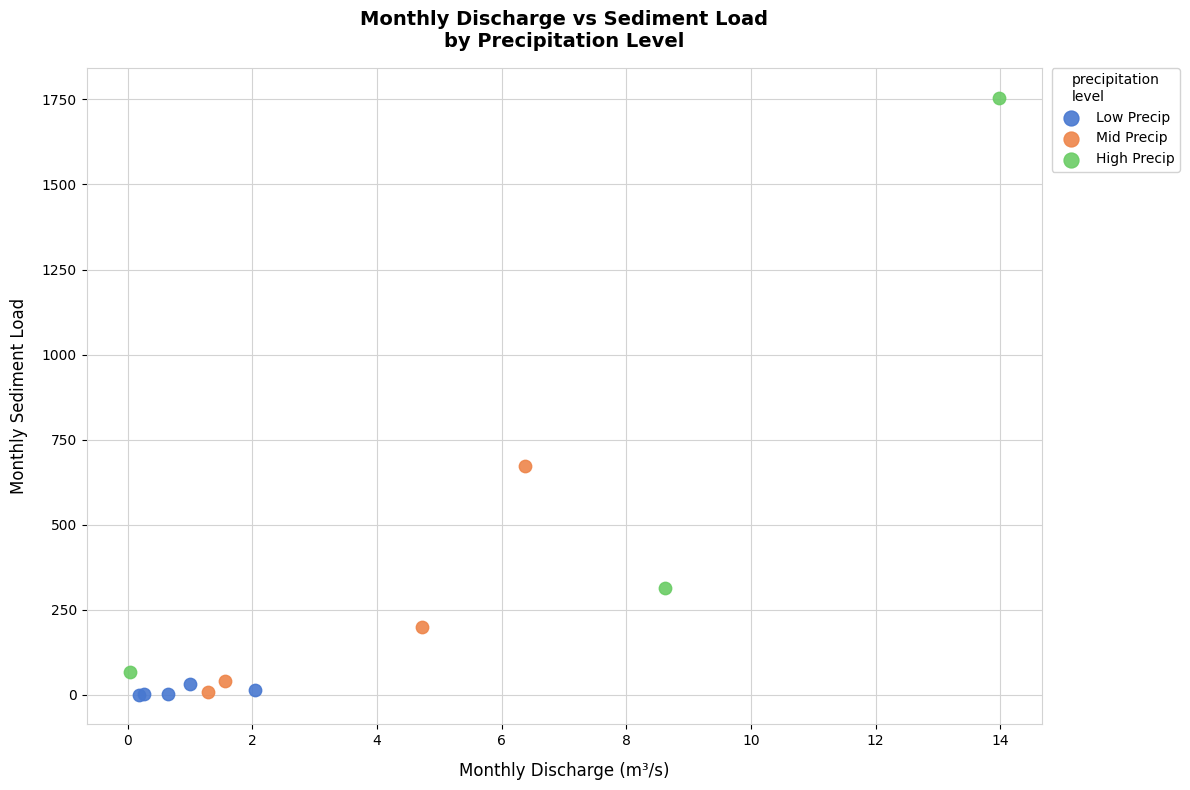

Which series has the widest spread of Y values?

High Precip